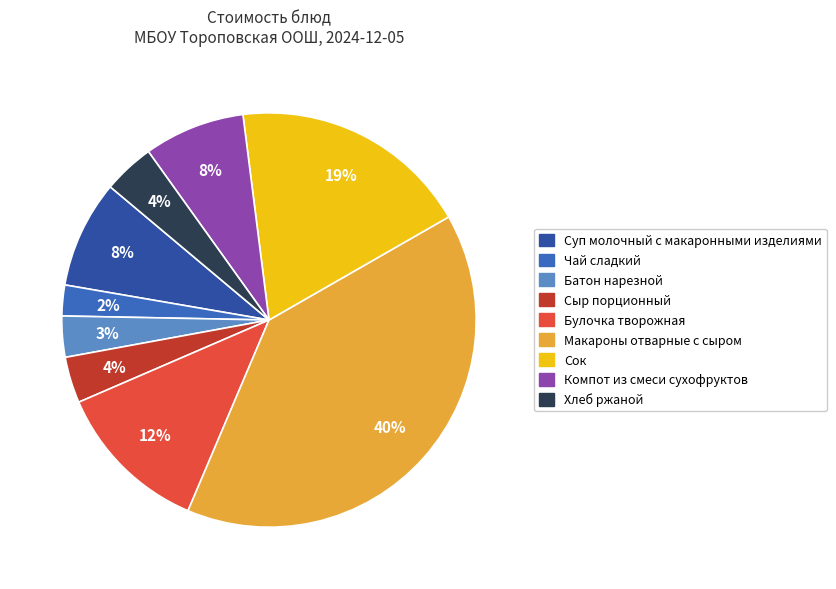

What percentage is the Батон нарезной slice, to the nearest percent?

3%